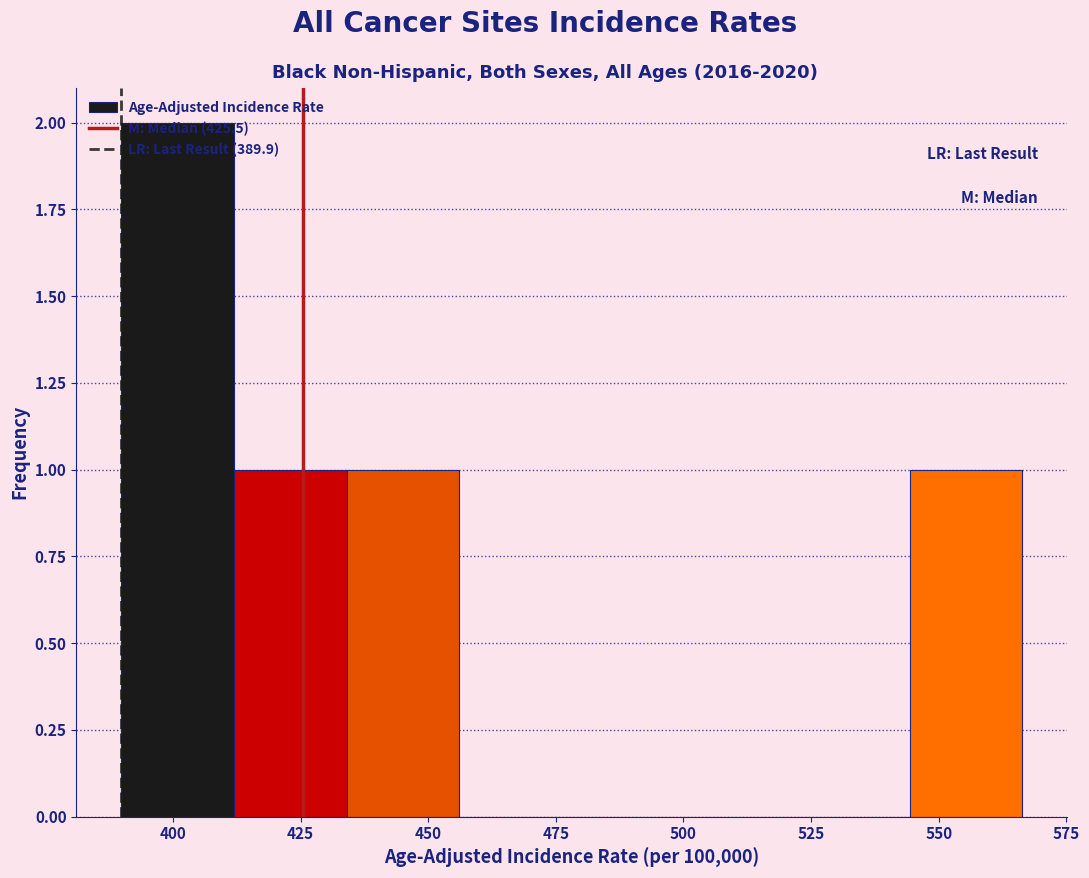

Reading left to right, list every bar in this chart as the range it spans on the x-axis followed by its height. Neither the bar edges nor the heights are printed on the chart, so give them approximately, as read against the axes.

390 to 410: 2
410 to 435: 1
435 to 455: 1
455 to 480: 0
480 to 500: 0
500 to 520: 0
520 to 545: 0
545 to 565: 1